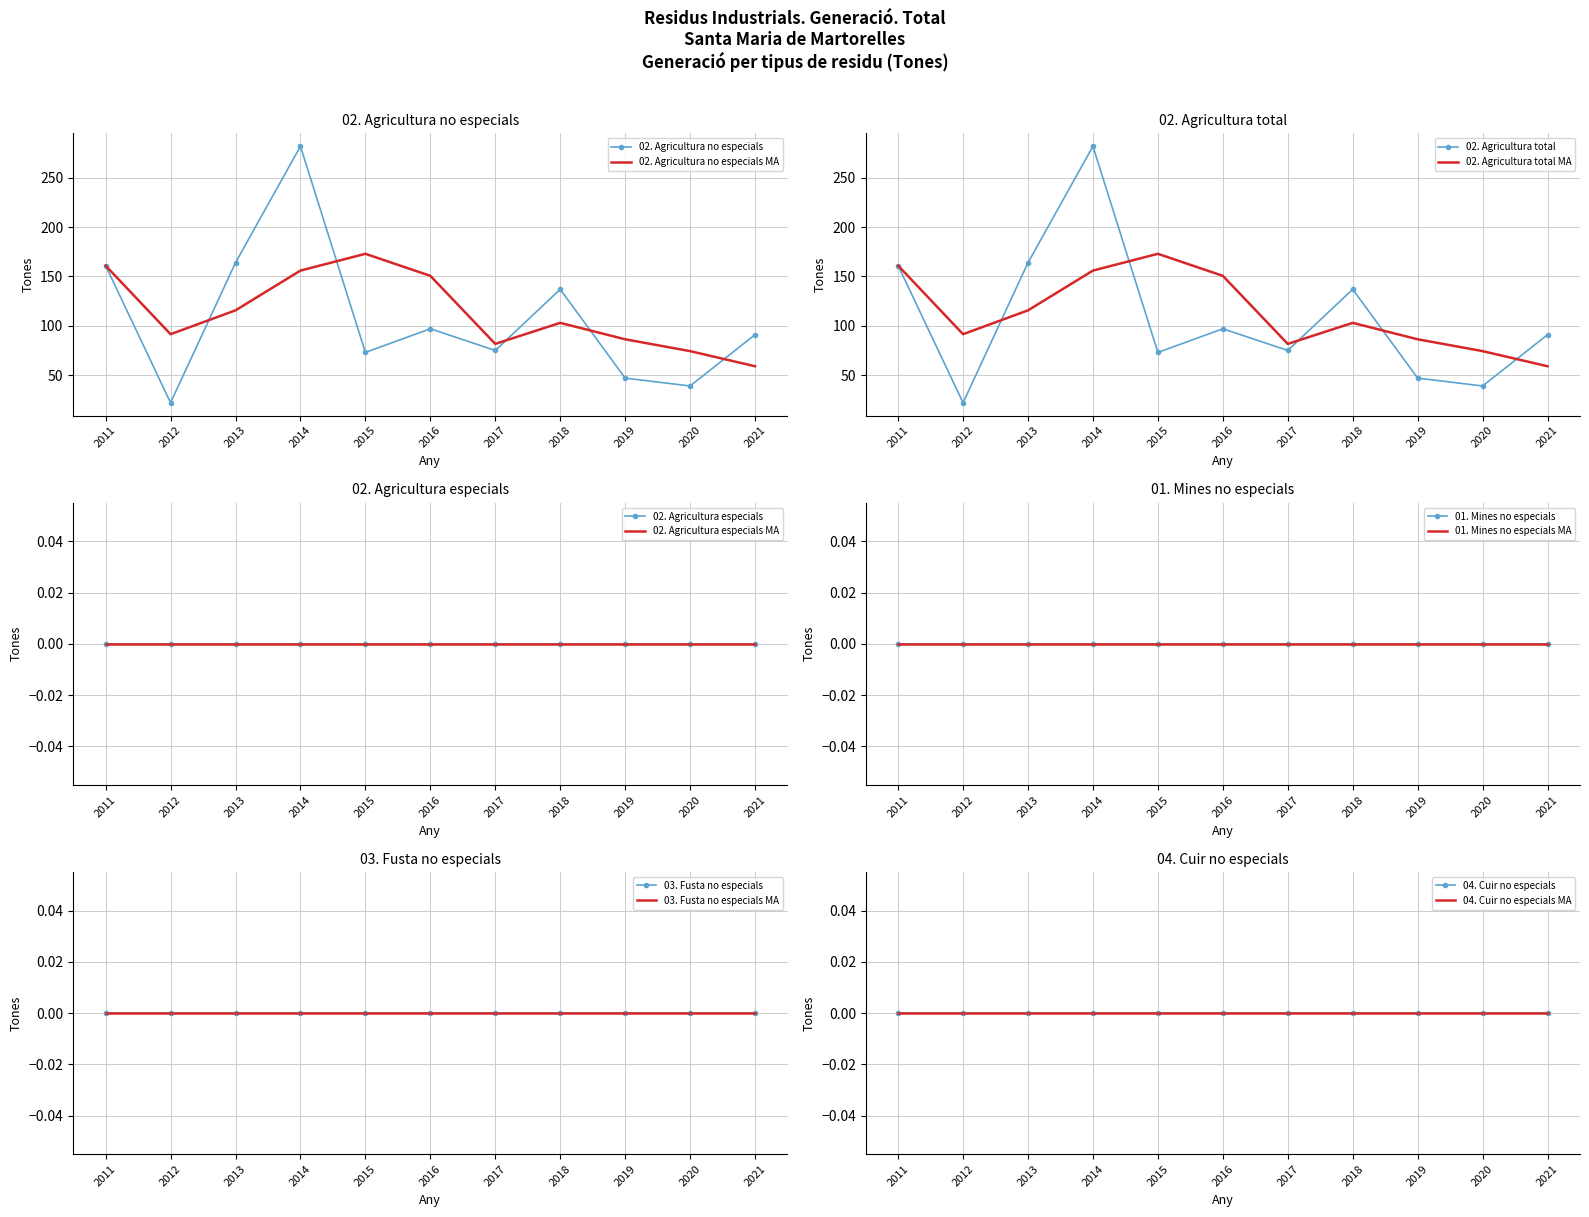

Is it true that 02. Agricultura no especials MA equals 115.7 at 2013?

True